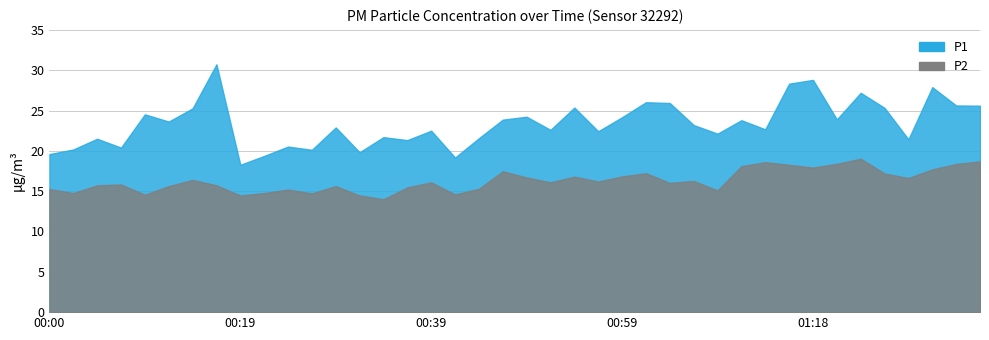

Which category has the highest value in the P2 series?

01:23